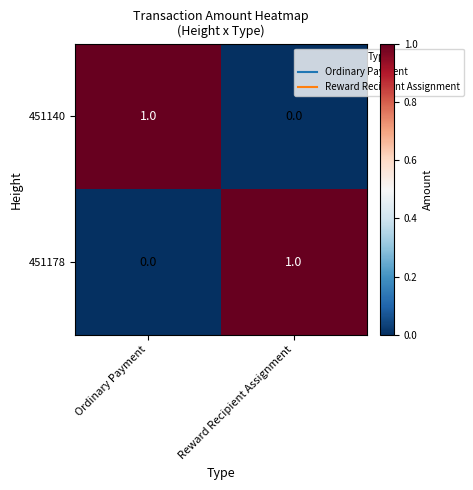

Rank the series at Reward Recipient Assignment from highest to lowest value.

451178, 451140